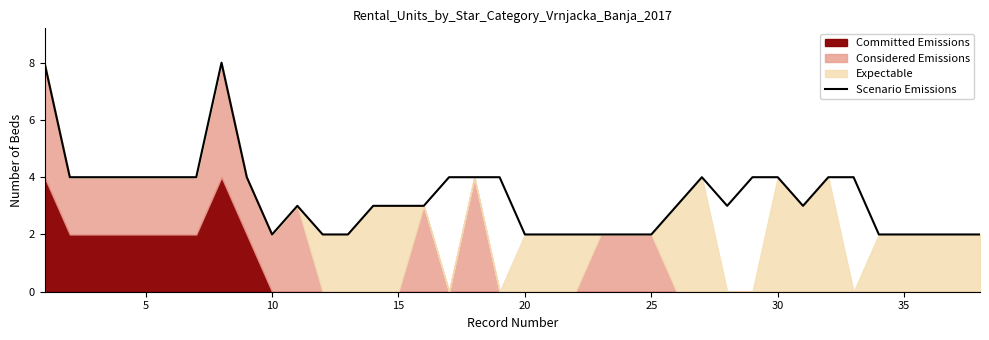

Count the number of values greater than 3.

17